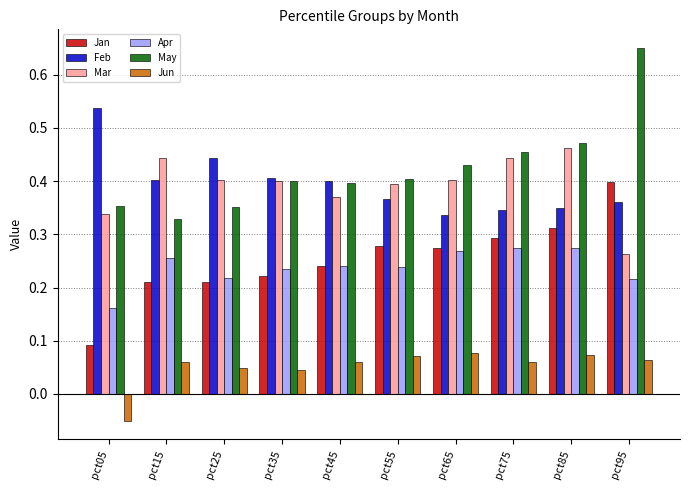

Which label corresponds to the smallest value in the chart?

pct05